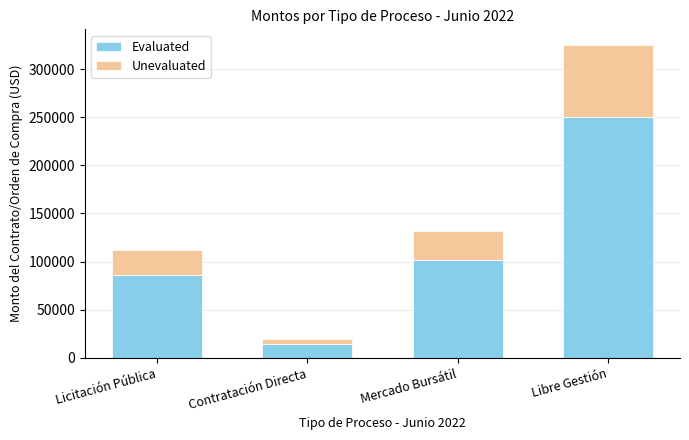

True or false: Evaluated has a value of 85880.0 at Licitación Pública.

True